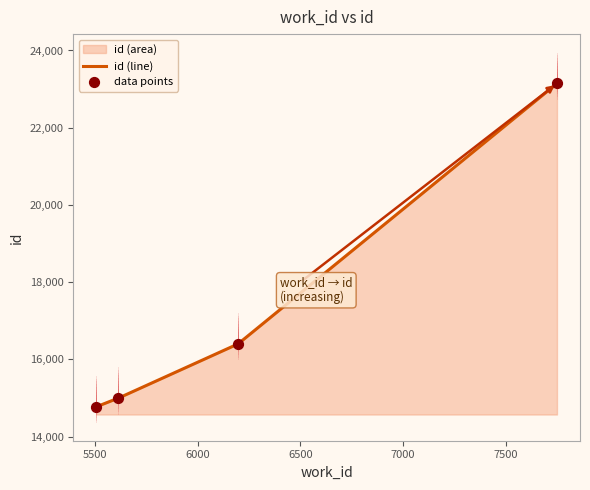

Which has a higher value, 6196 or 5612?

6196